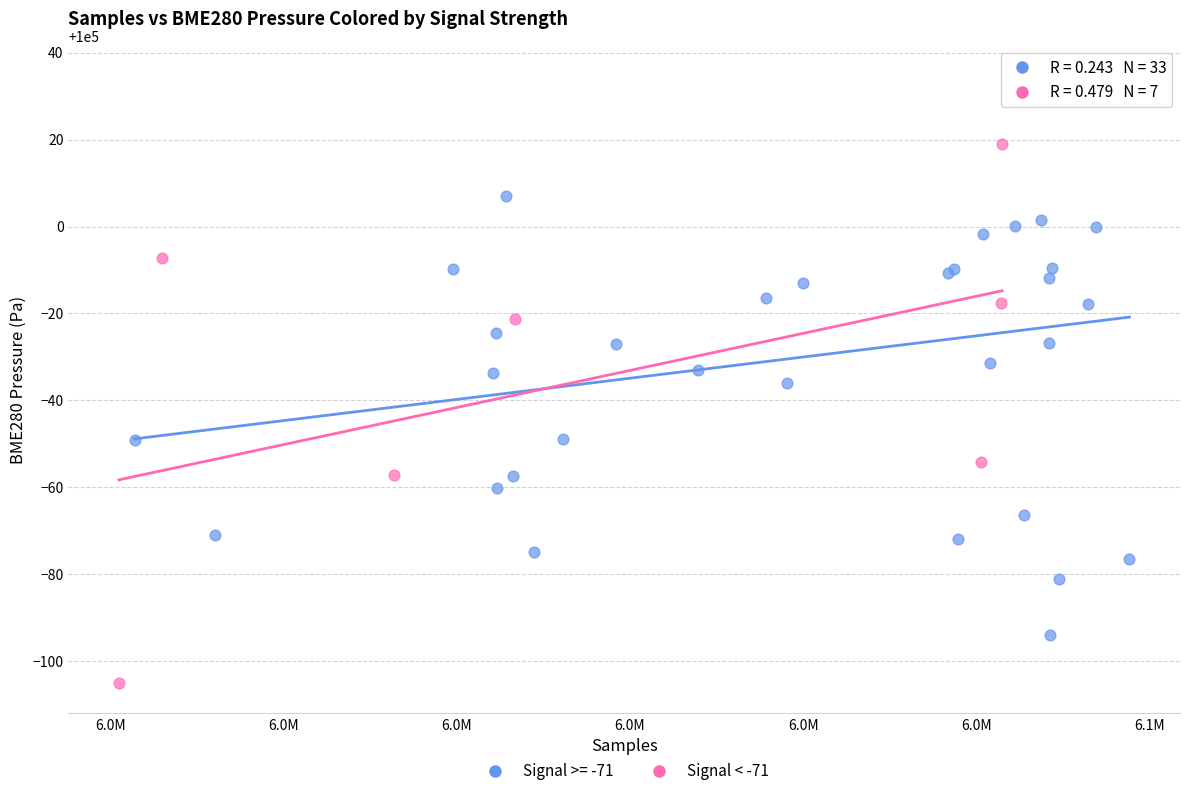

Which series reaches the minimum Y coordinate?

Signal < -71